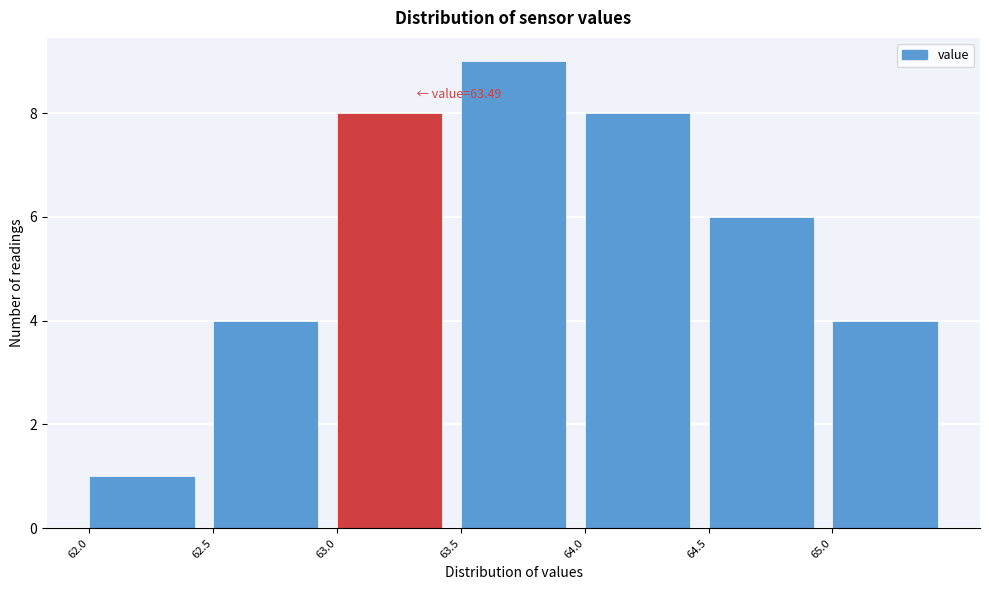

Over which range of the x-axis is the bar tallest?

63.5 to 64.0